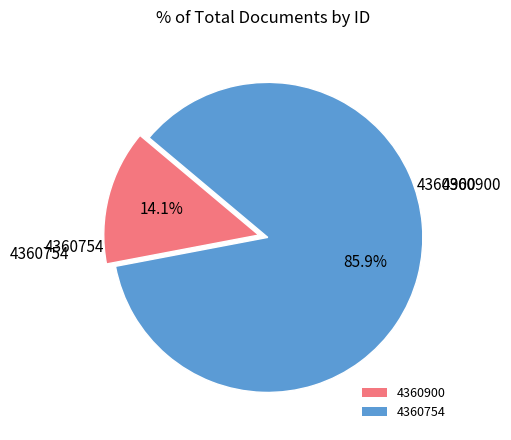

Which has a higher value, 4360900 or 4360754?

4360754